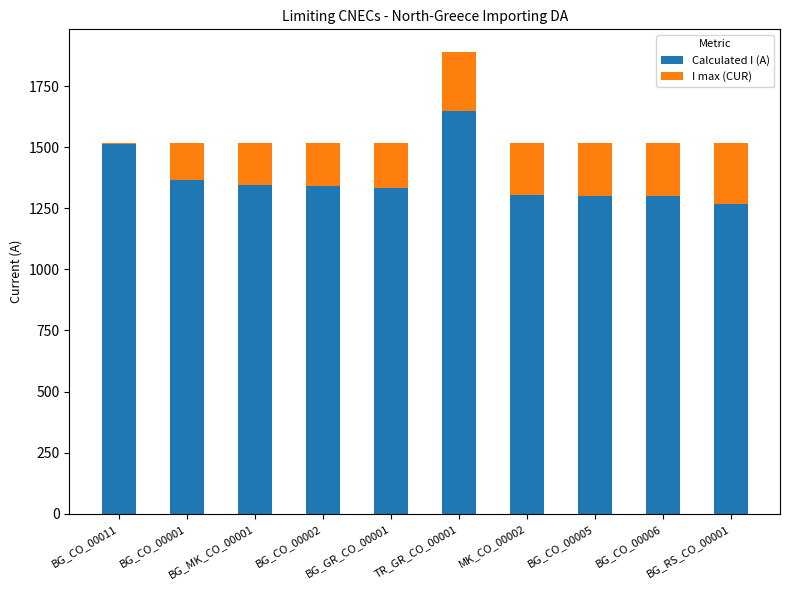

What are all the series names shown in the legend?

Calculated I (A), I max (CUR)